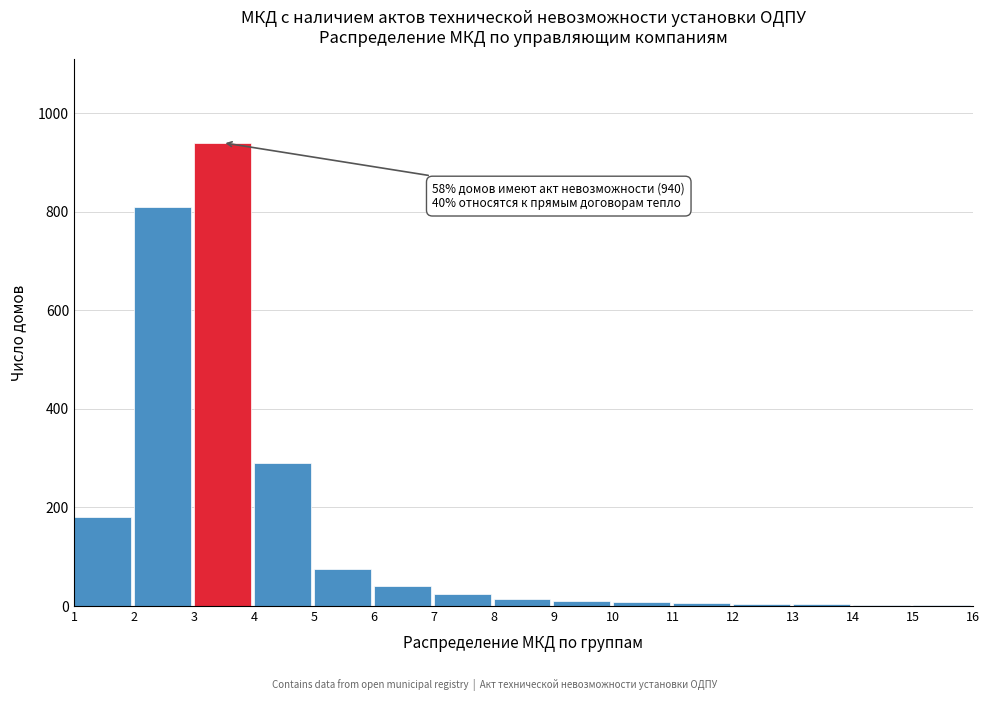

What is the maximum value shown in the chart?

940